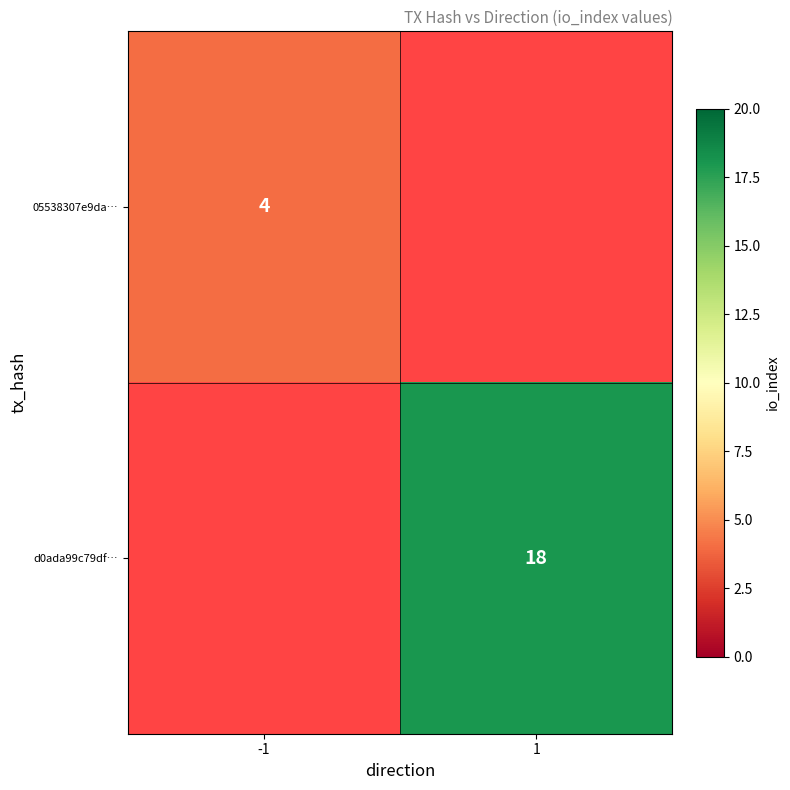

Between 1 and -1, which is larger?

-1